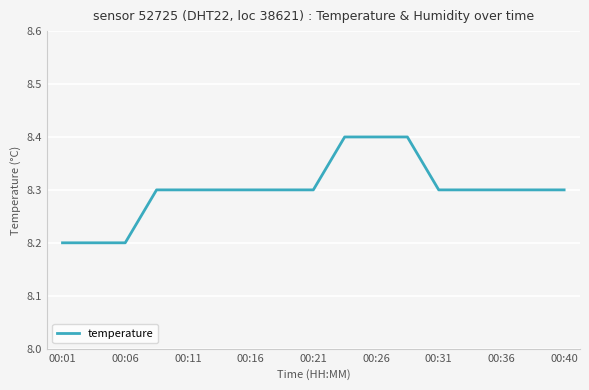

What is the greatest value displayed?

8.4